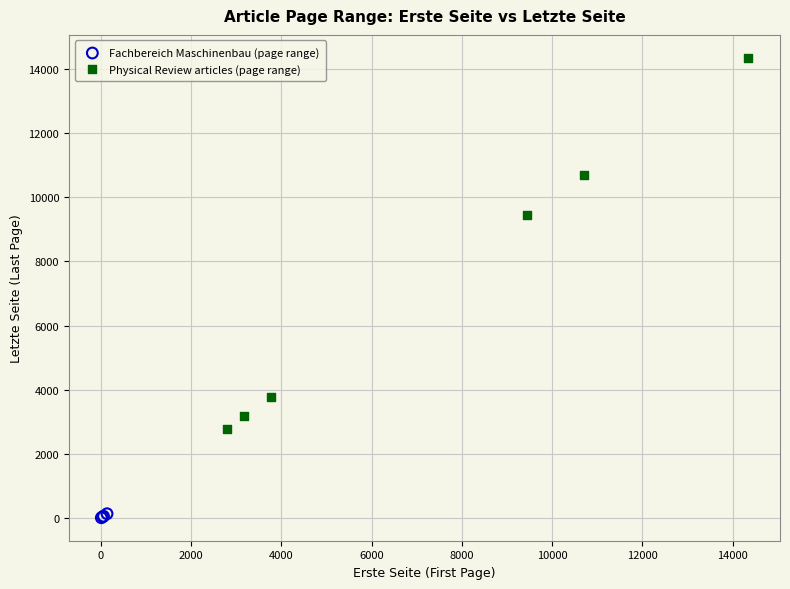

Which series has the widest spread of Y values?

Physical Review articles (page range)